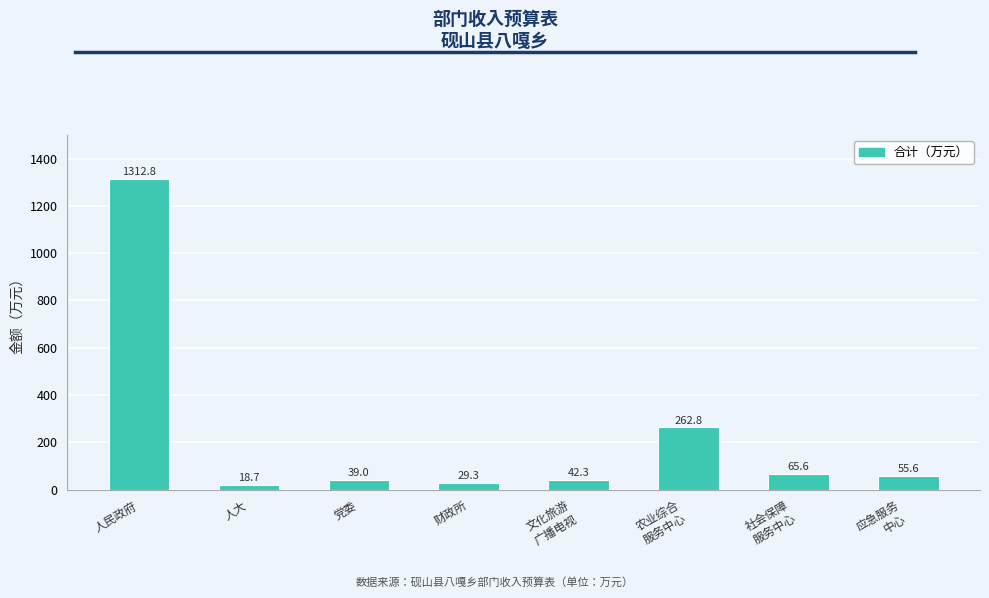

The chart shows a value of 39.0 at 党委. True or false?

True